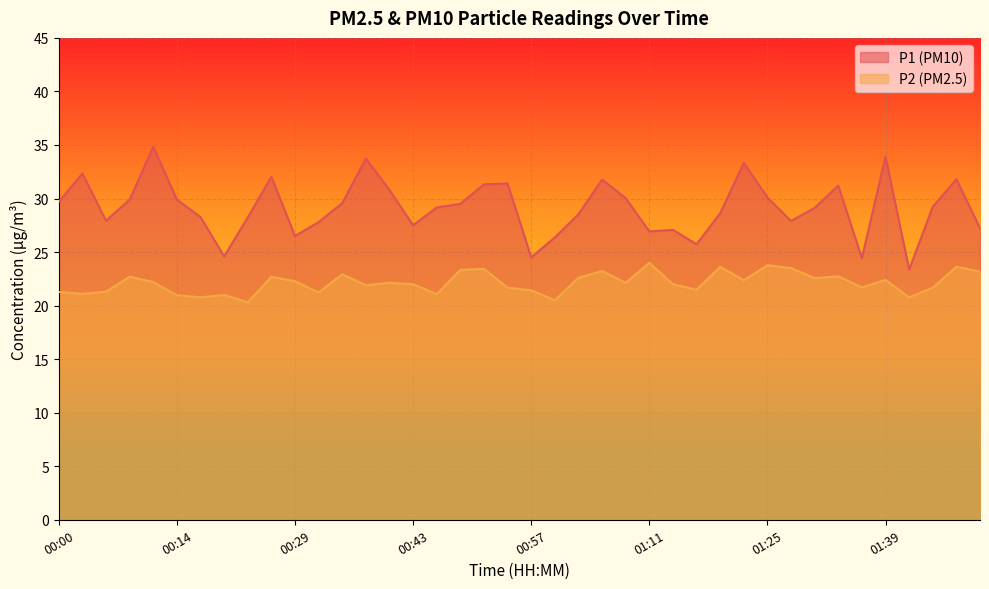

True or false: P1 and P2 intersect in this chart.

False